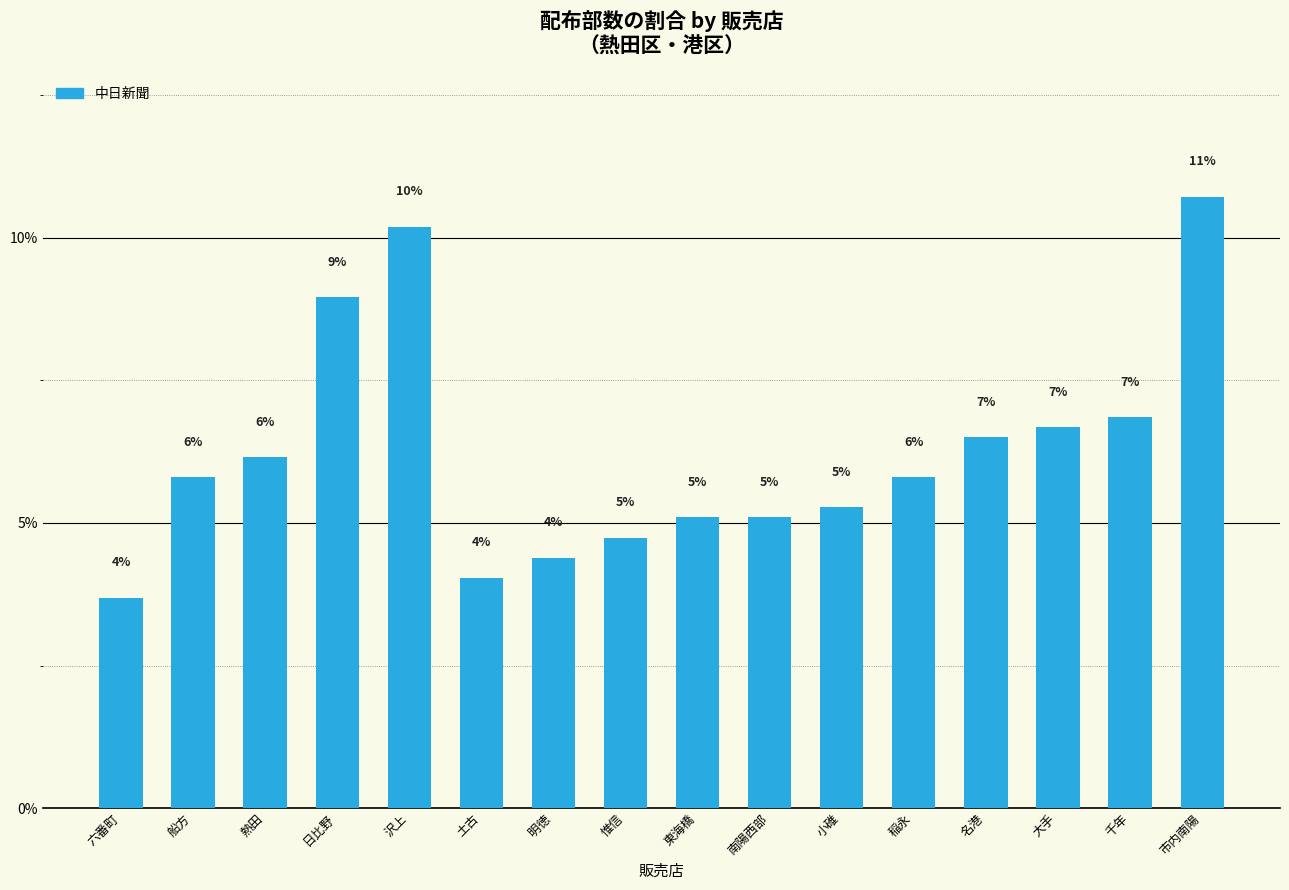

Are the bars horizontal?

No